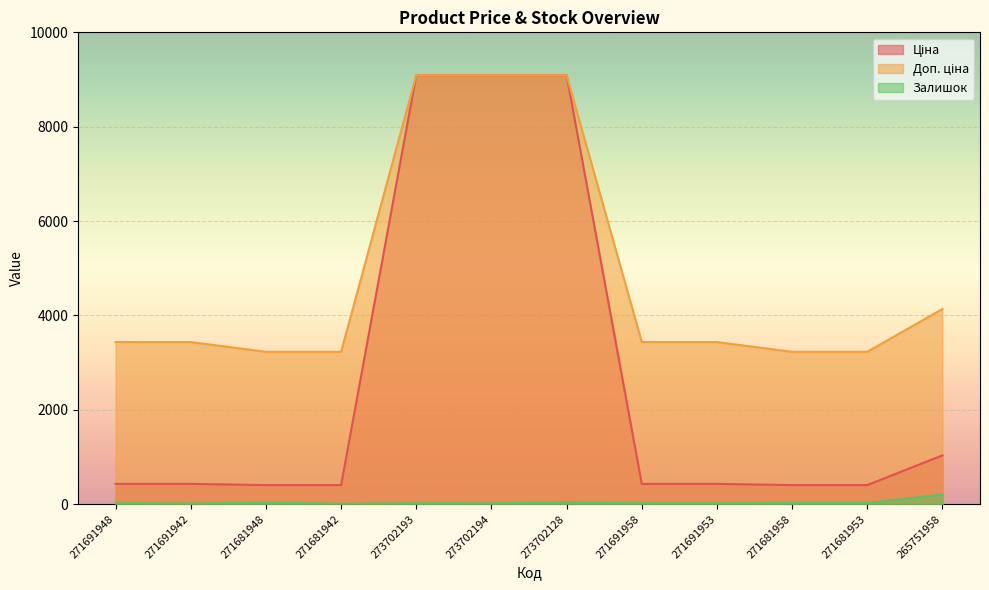

At which label does Залишок reach its peak?

265751958